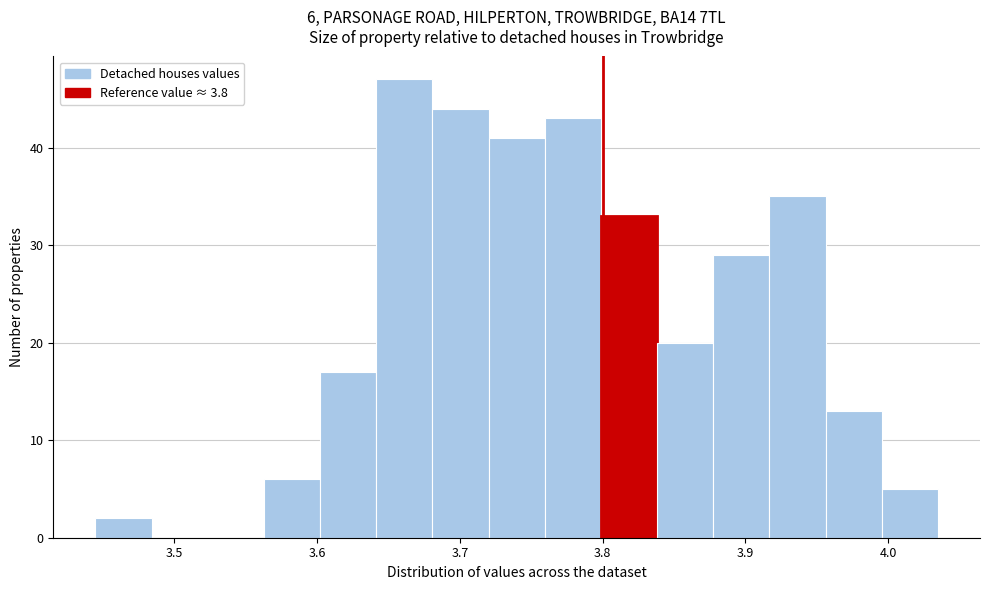

Read against the x-axis, roughly where is the centre of the tallest bar?

3.66